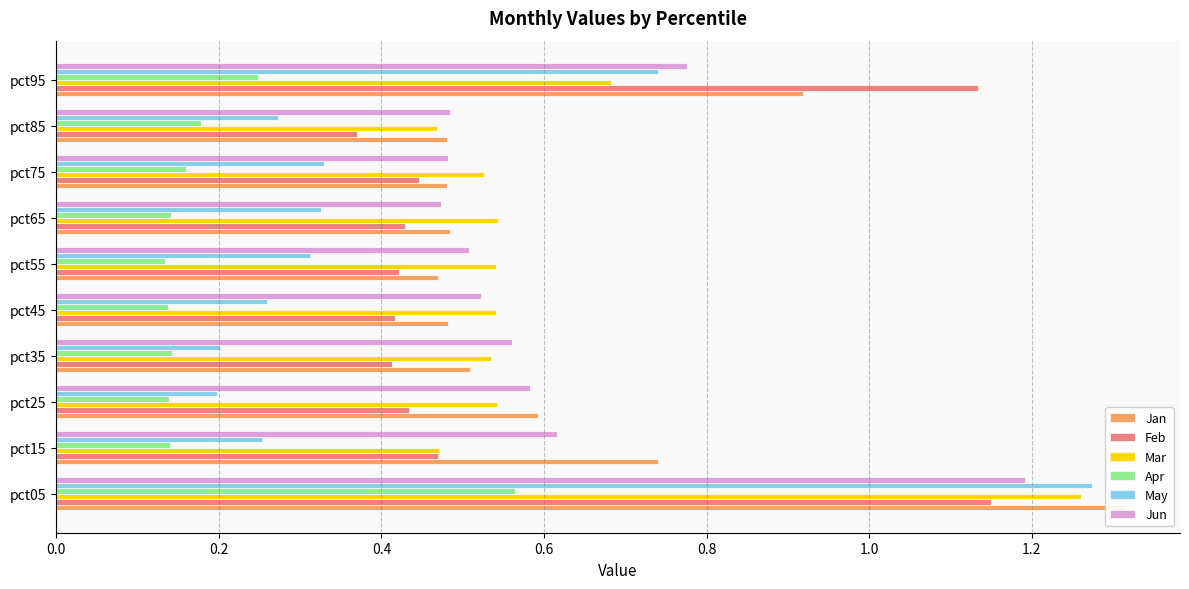

What is the value of the Jan bar at the 6th from the left?

0.5